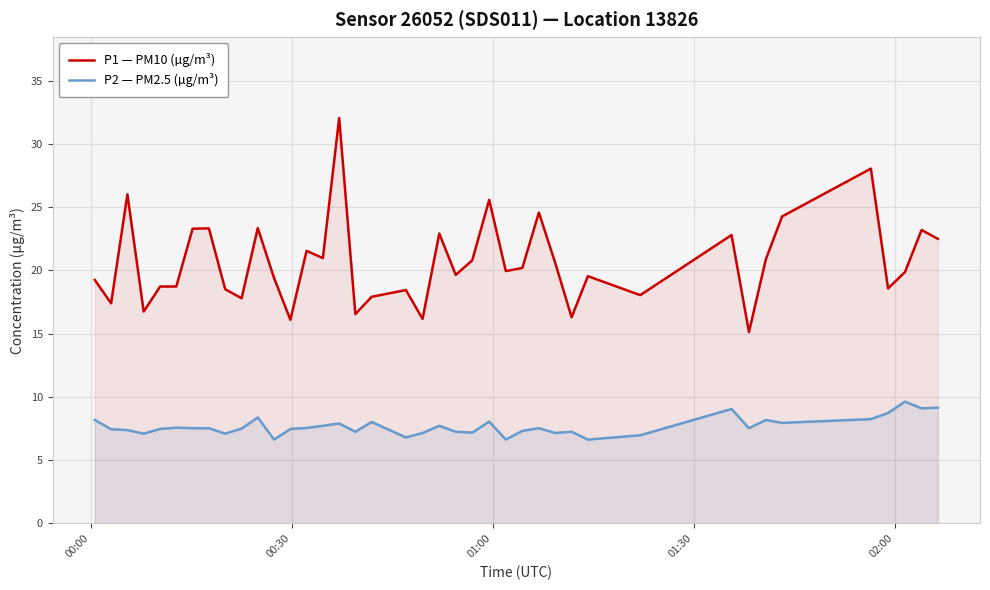

What are all the series names shown in the legend?

P1 — PM10 (µg/m³), P2 — PM2.5 (µg/m³)